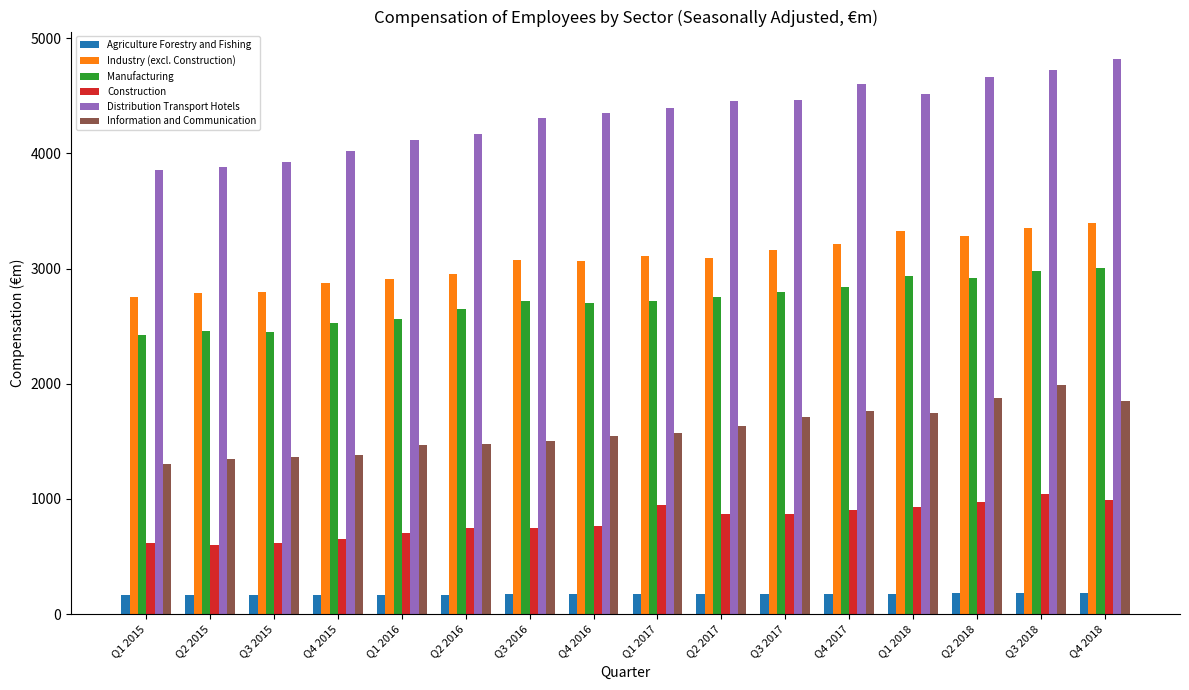

What is the difference between the Agriculture Forestry and Fishing values at Q3 2017 and Q4 2016?

7.9